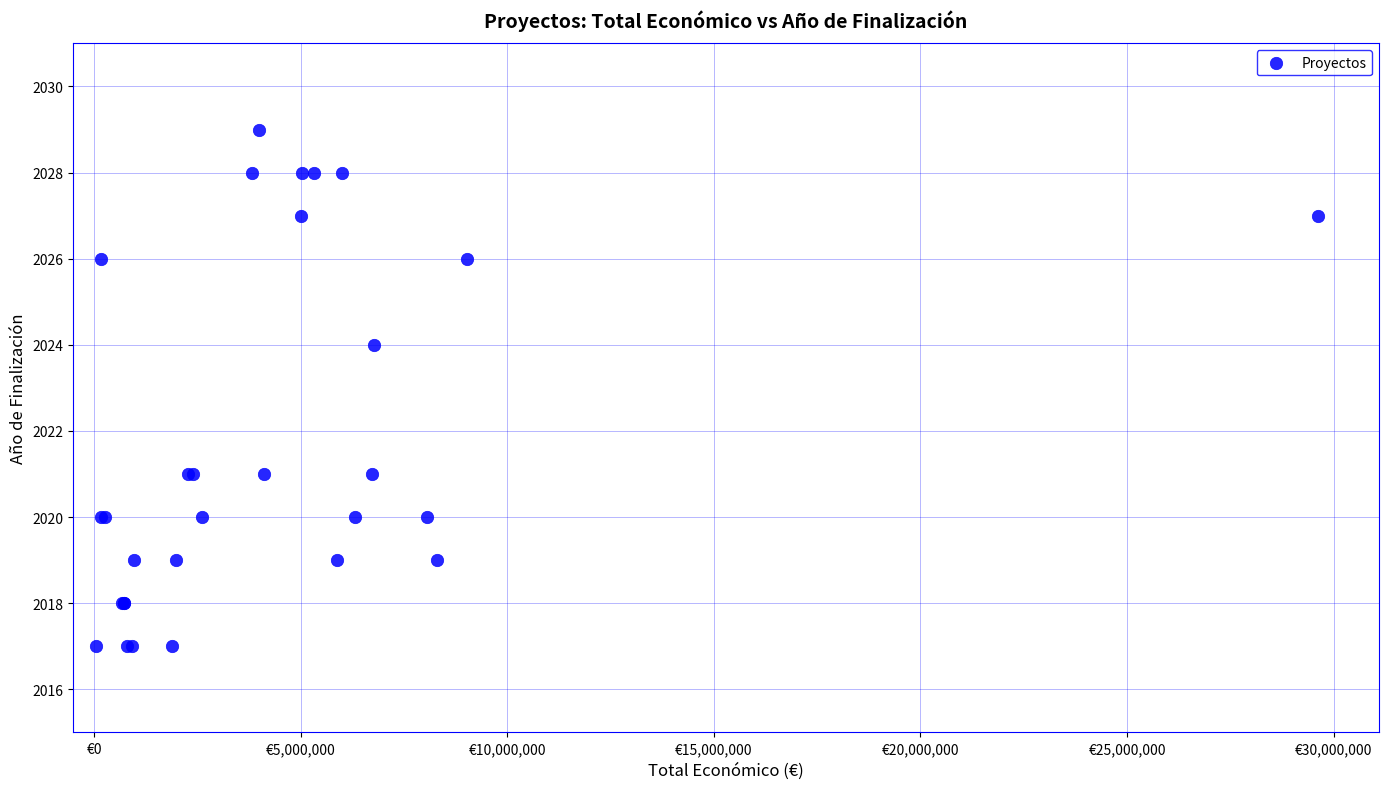

What Y value in the scatter plot is closest to 2023?

2024